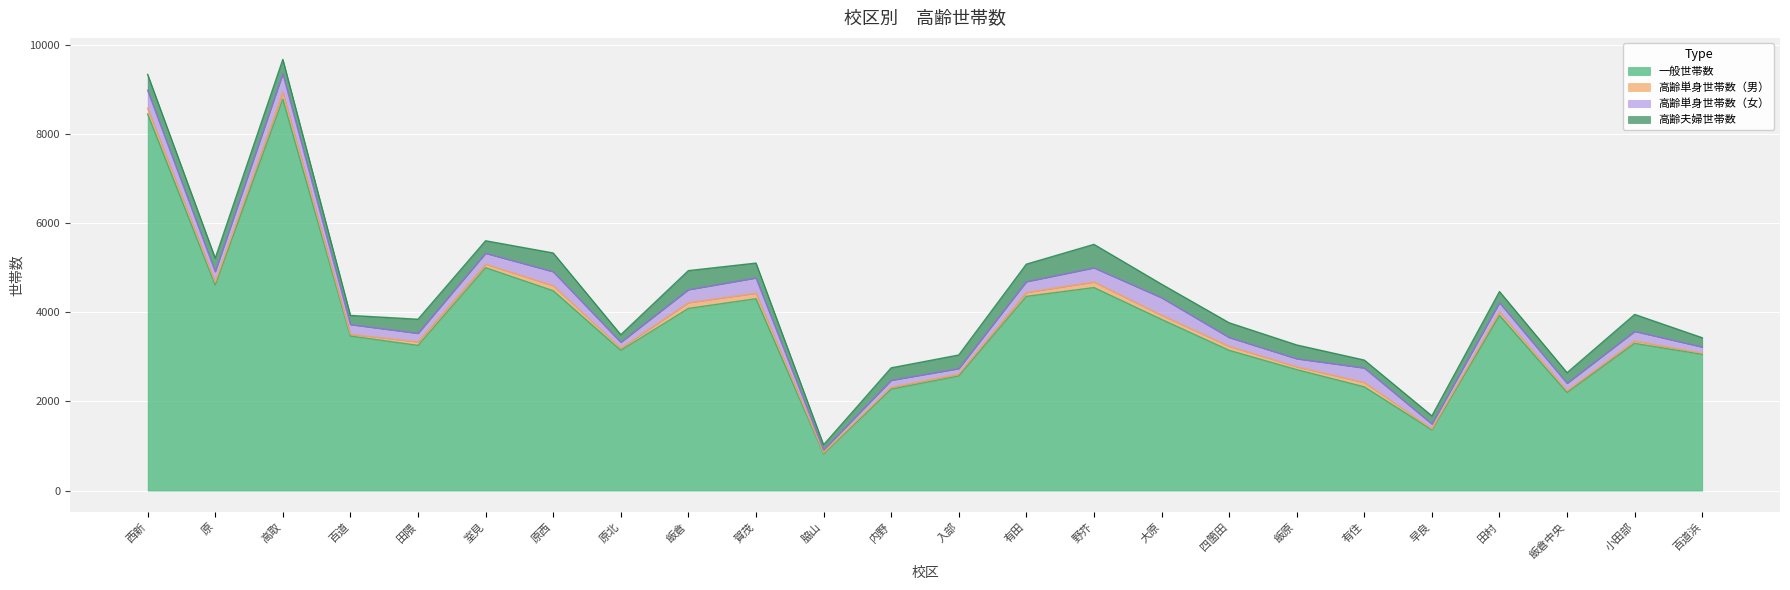

How many values in the 高齢単身世帯数（女） series exceed 216?

11